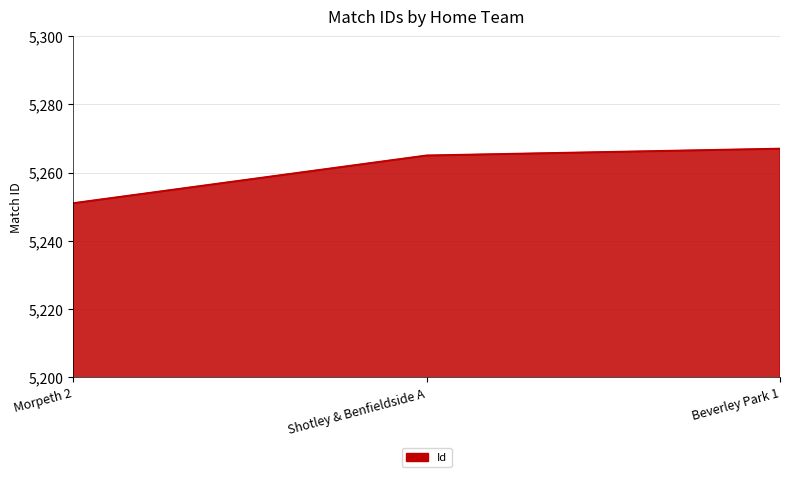

List the labels in order of value, smallest first.

Morpeth 2, Shotley & Benfieldside A, Beverley Park 1